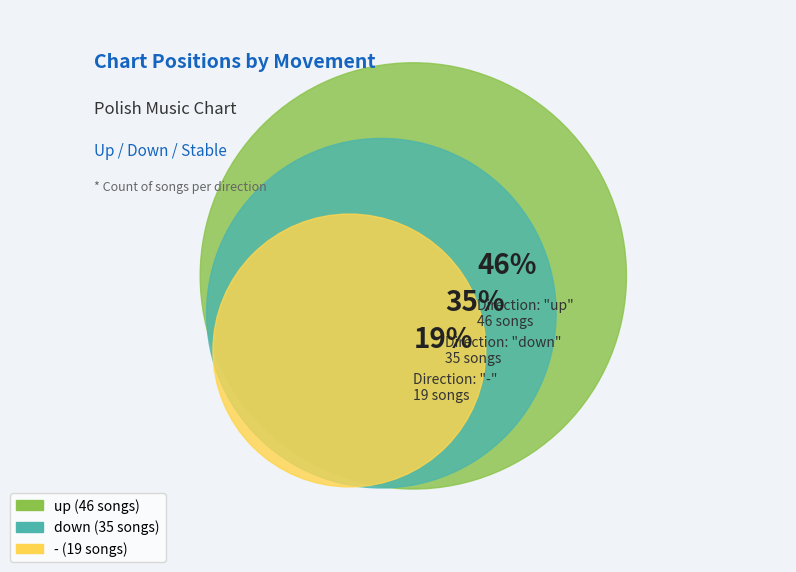

Is the sum of - and down greater than half?

Yes